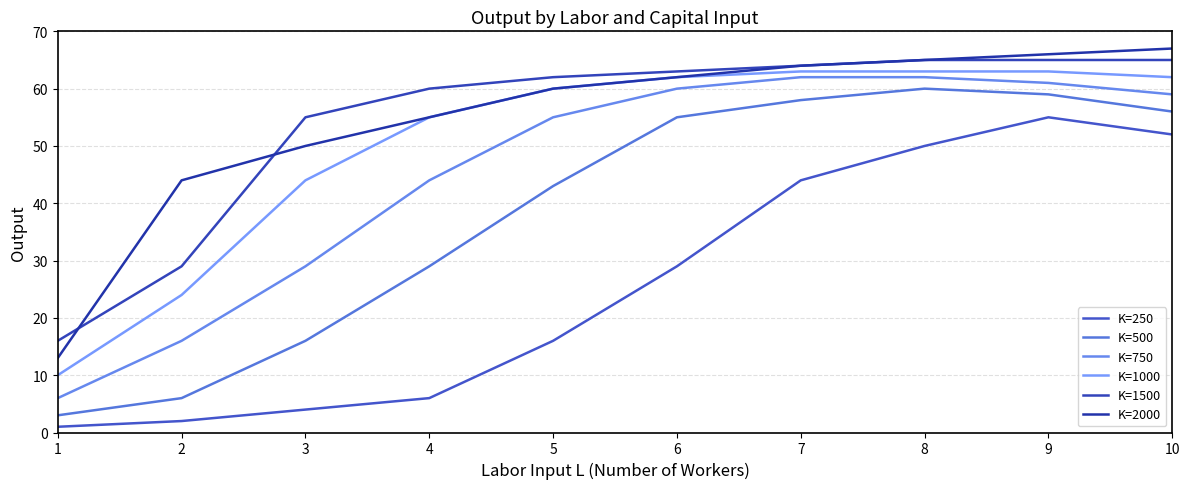

What is the difference between the maximum and minimum values in the K=750 series?

56